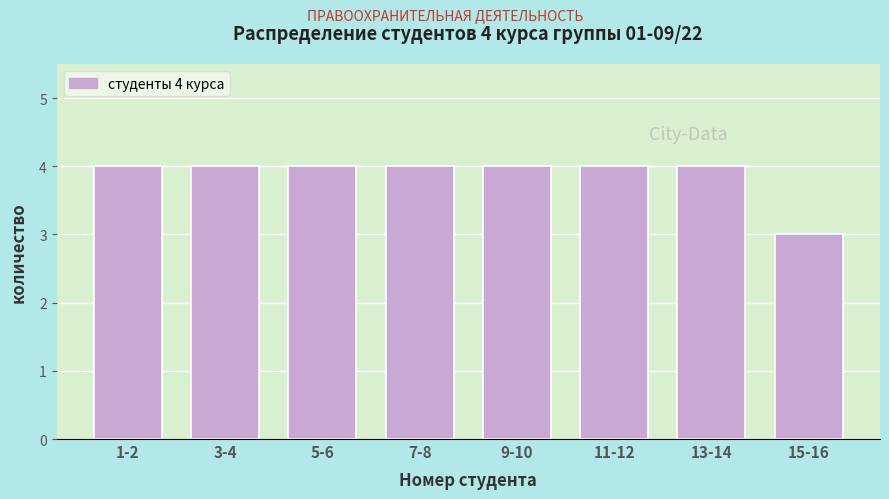

Reading left to right, what are all the values shown in this chart?

1-2=4	3-4=4	5-6=4	7-8=4	9-10=4	11-12=4	13-14=4	15-16=3